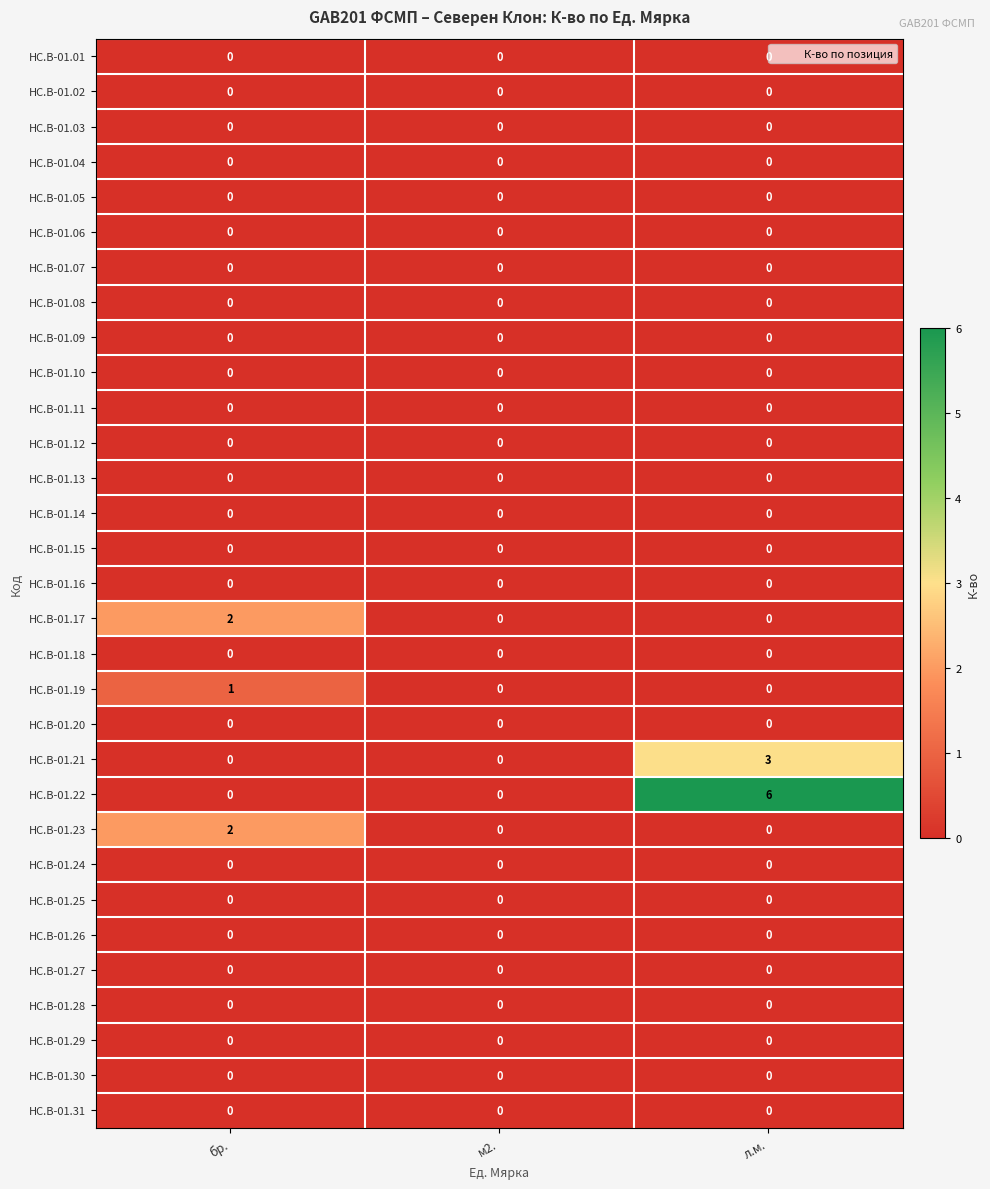

The HC.B-01.28 series shows 0 at л.м.. True or false?

True